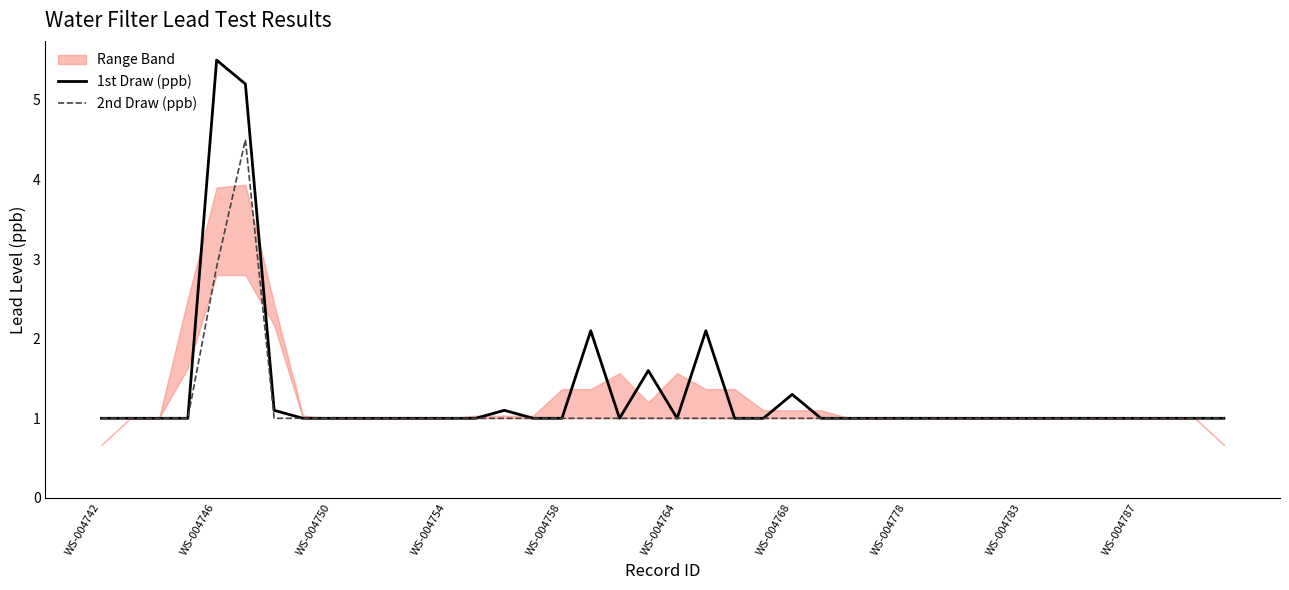

What is the difference between the second highest and minimum values in the 2nd Draw (ppb) series?

1.9